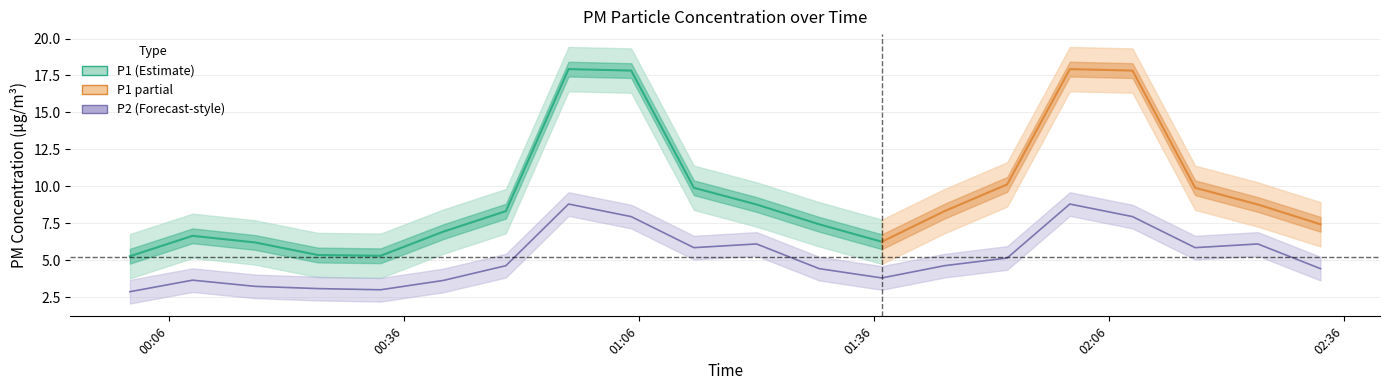

What is the sum of the values at 00:30 and 02:41?

7.7